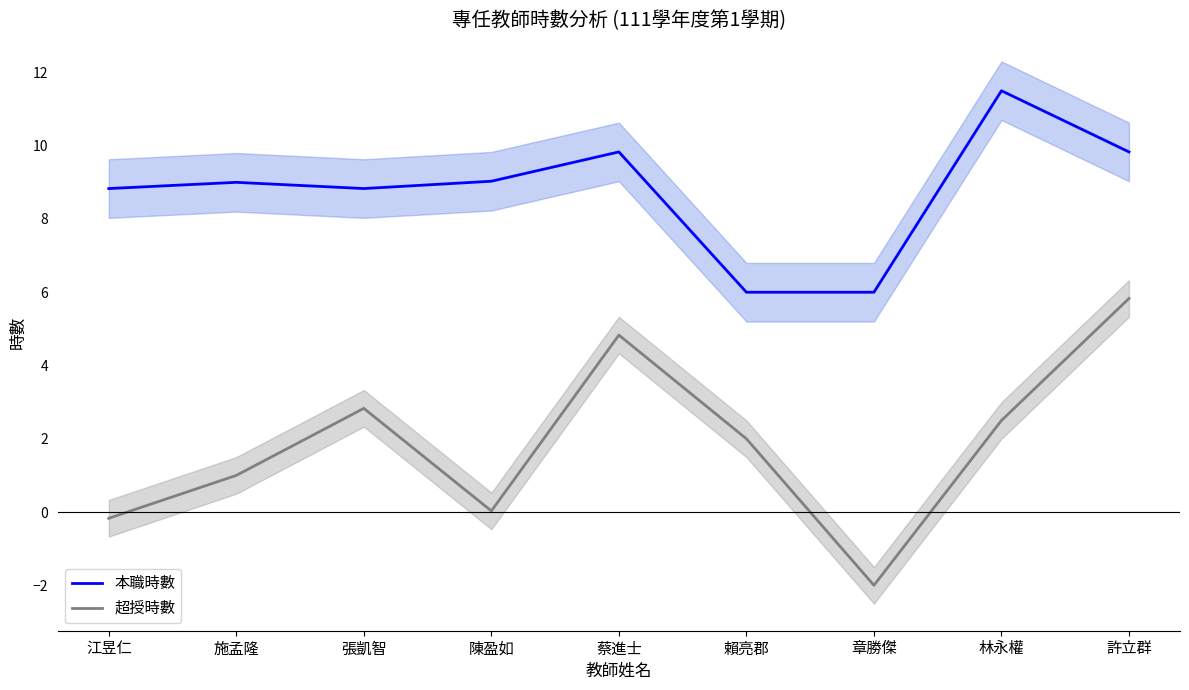

At which label does 本職時數 reach its minimum?

賴亮郡